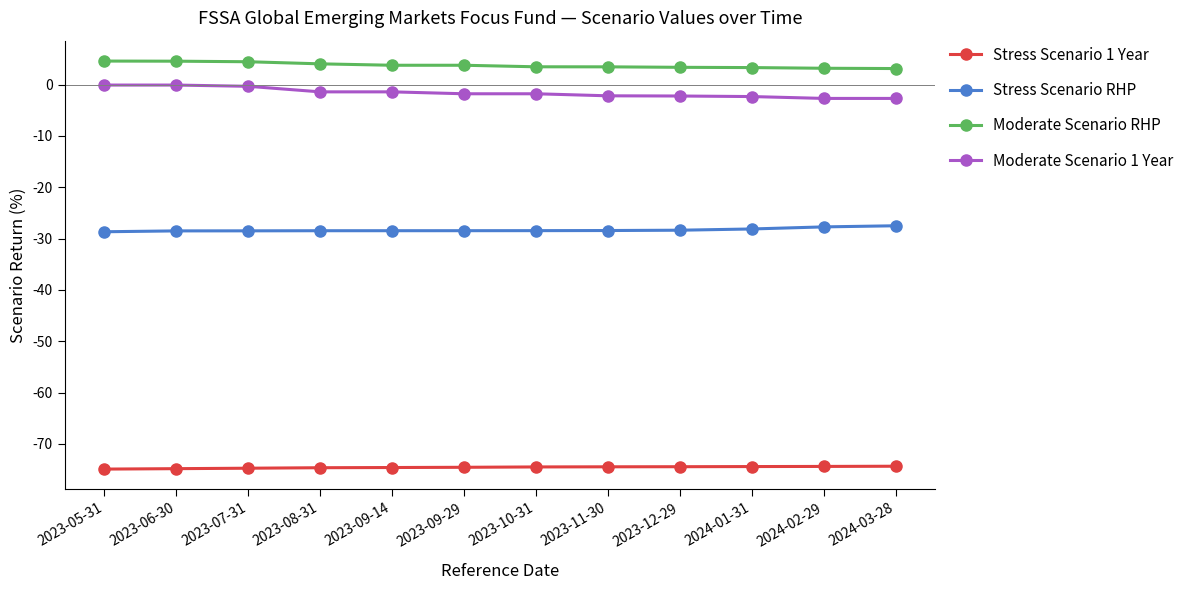

The value of Stress Scenario 1 Year at 2024-01-31 is -74.4. True or false?

True